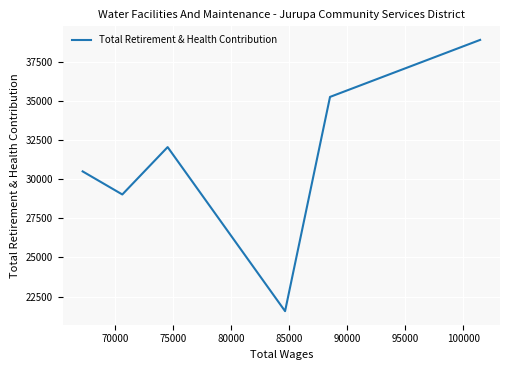

True or false: there are more than 0 points higher than both neighbors.

True